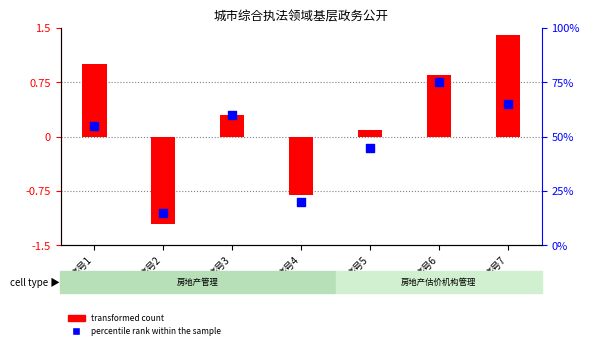

Which series reaches the minimum Y coordinate?

transformed count